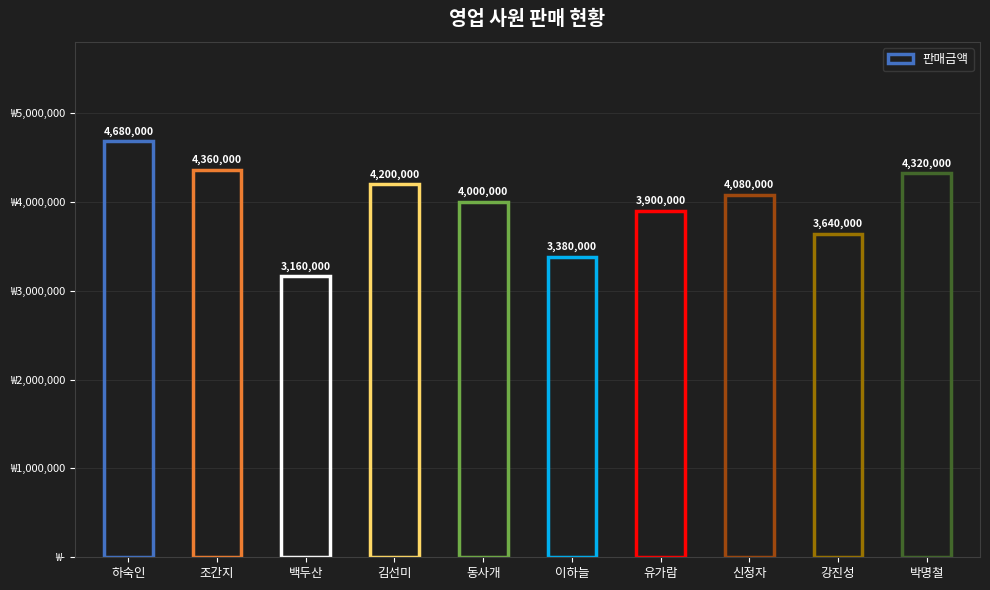

What is the difference between the maximum and minimum values?

1520000